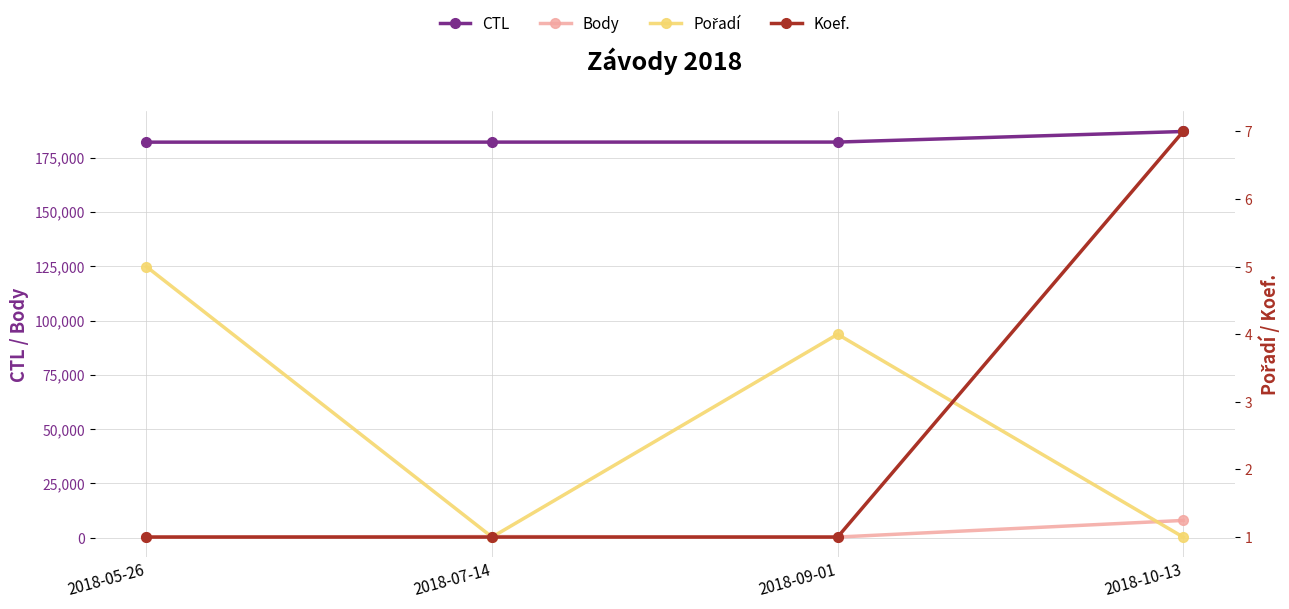

At 2018-09-01, list the series in order from smallest to largest.

Koef., Pořadí, Body, CTL